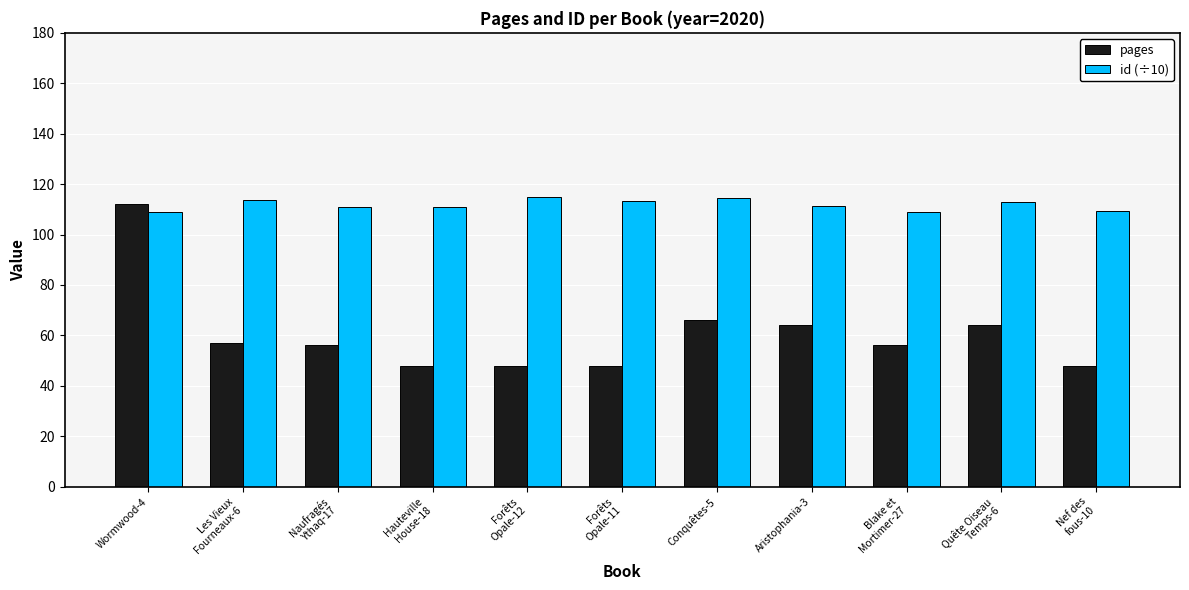

Is it true that pages equals 18.5 at Blake et
Mortimer-27?

False